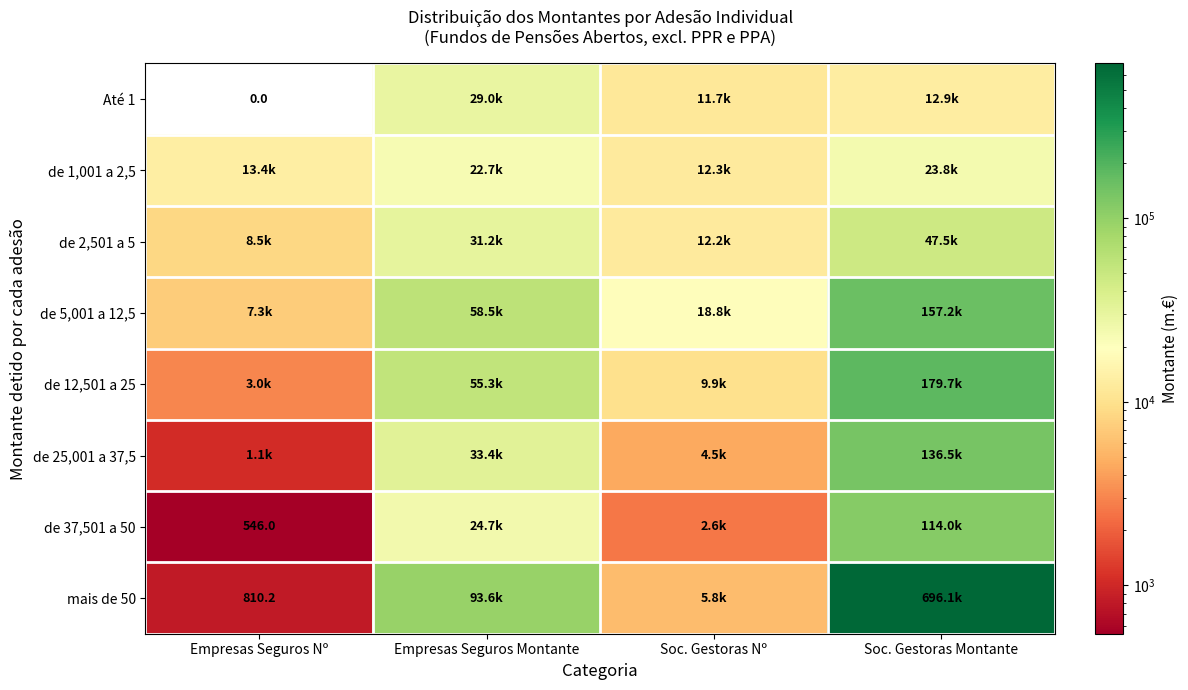

Which category has the lowest value in the de 37,501 a 50 series?

Empresas Seguros Nº